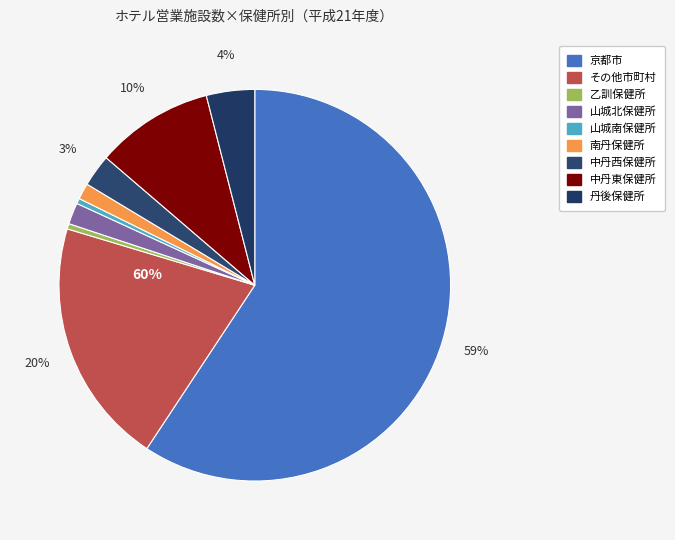

True or false: 乙訓保健所 accounts for 1% of the total.

False